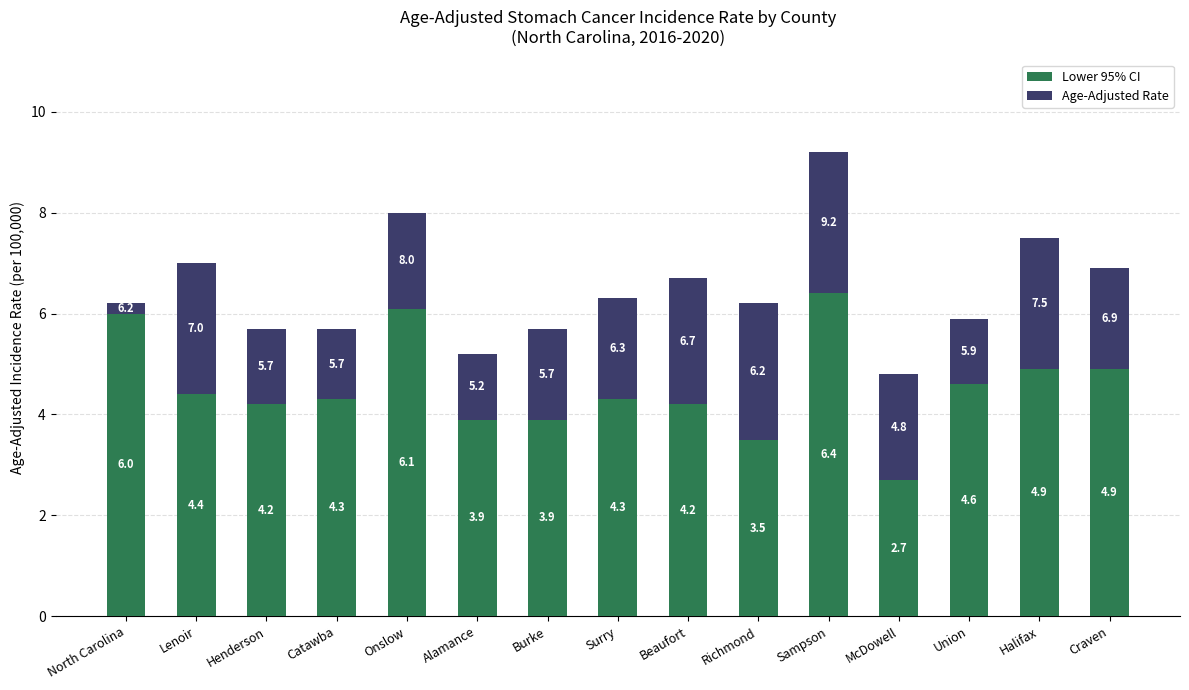

Are the bars horizontal?

No